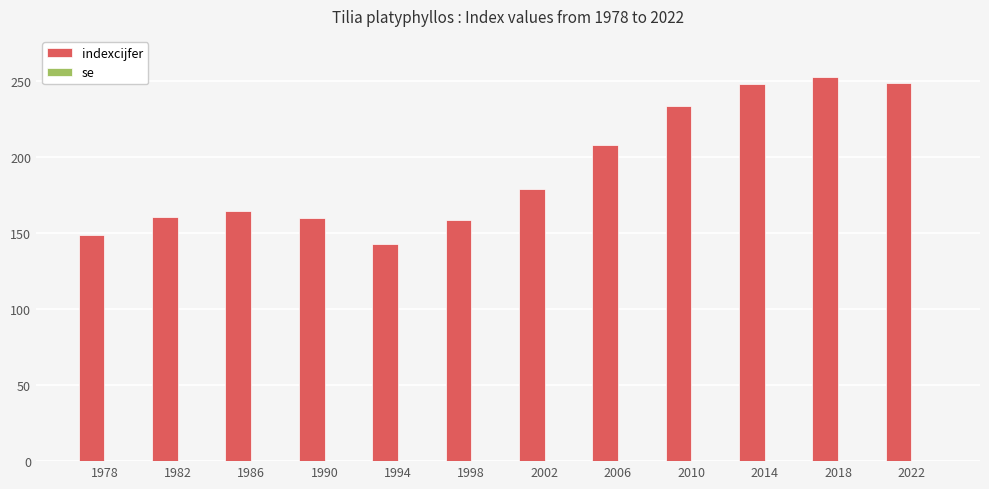

Read the value at 1982.

161